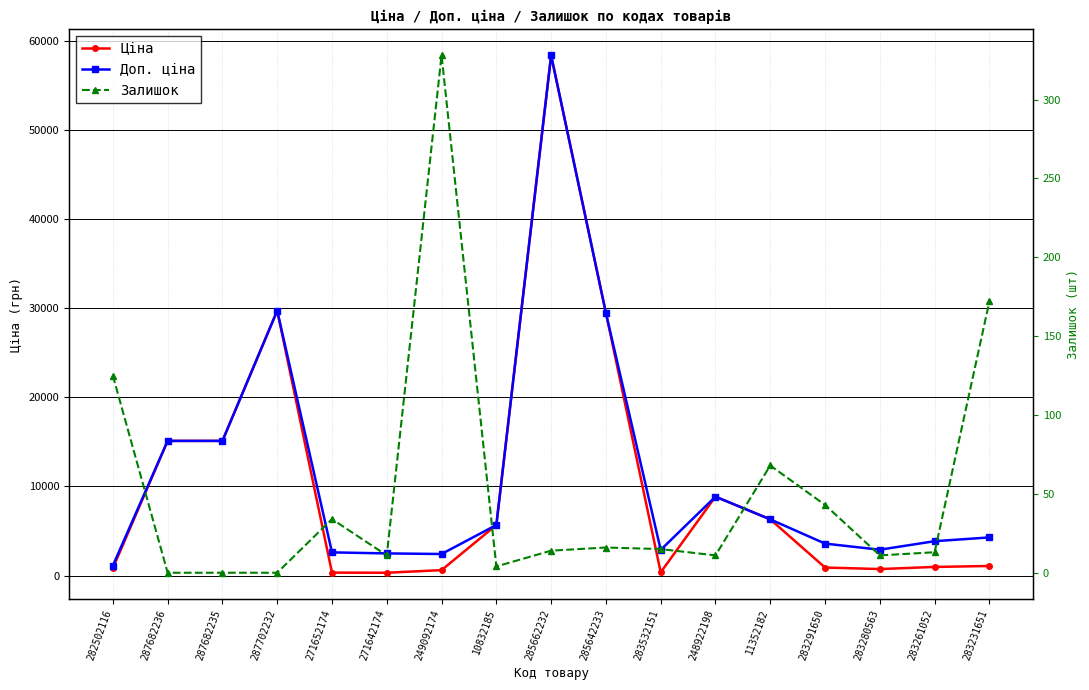

Where is the first local minimum for Ціна?

271642174